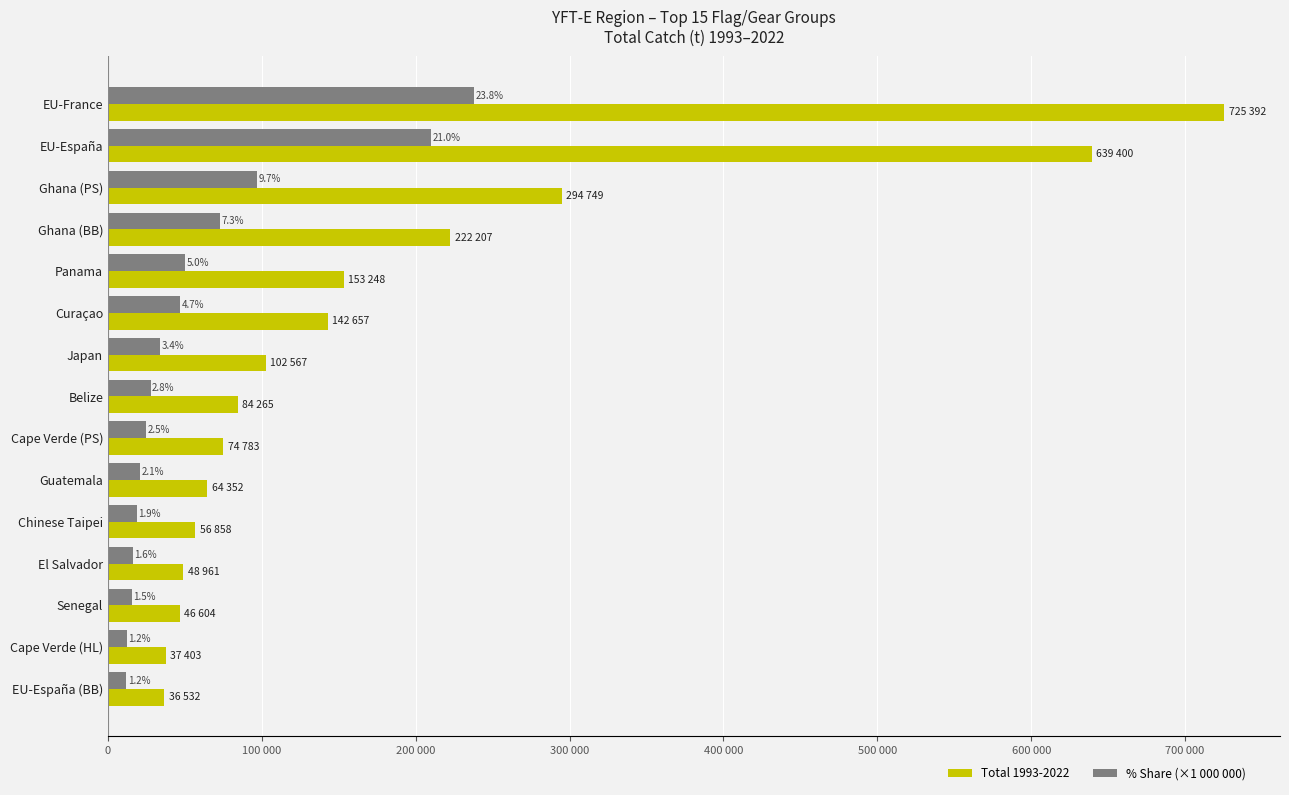

What is the difference between the second highest and second lowest values in the % Share (×1 000 000) series?

197600.0